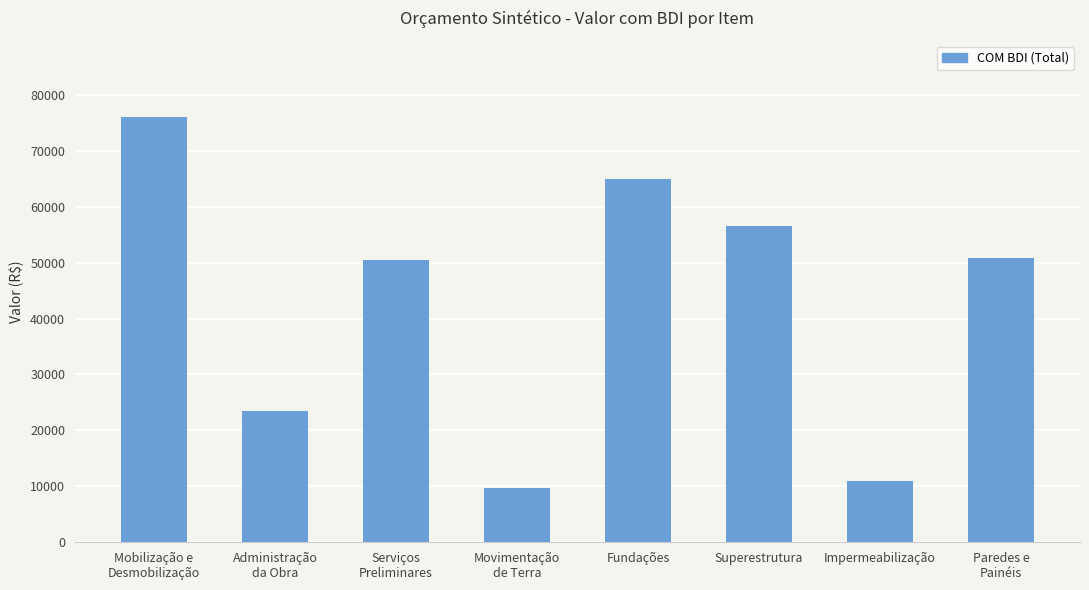

Read the value at Paredes e
Painéis.

50788.6